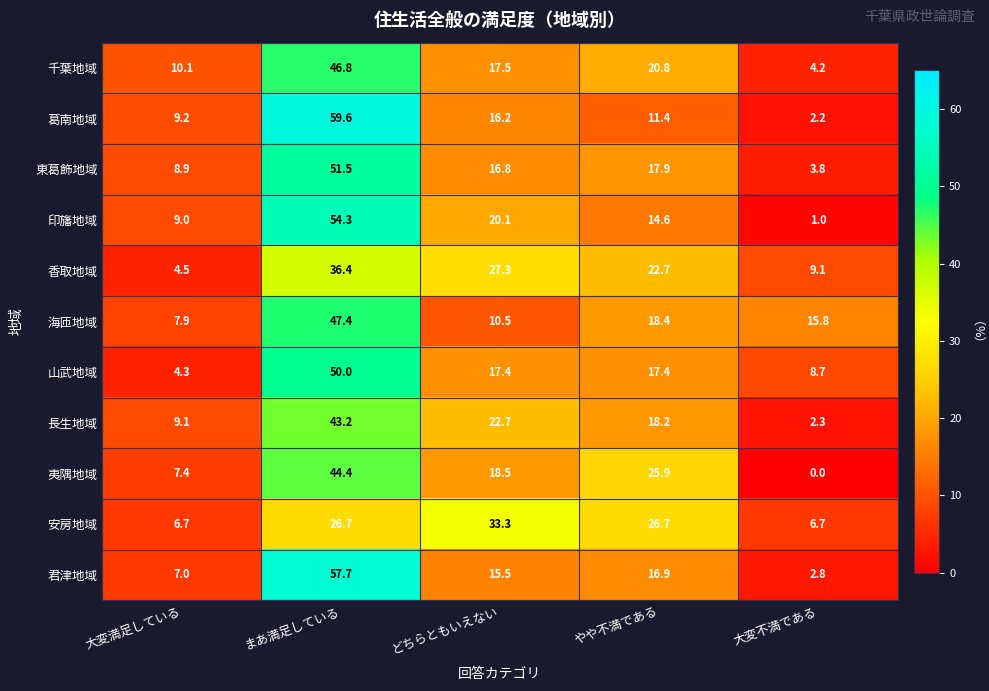

What is the average value of the 安房地域 series?

20.0